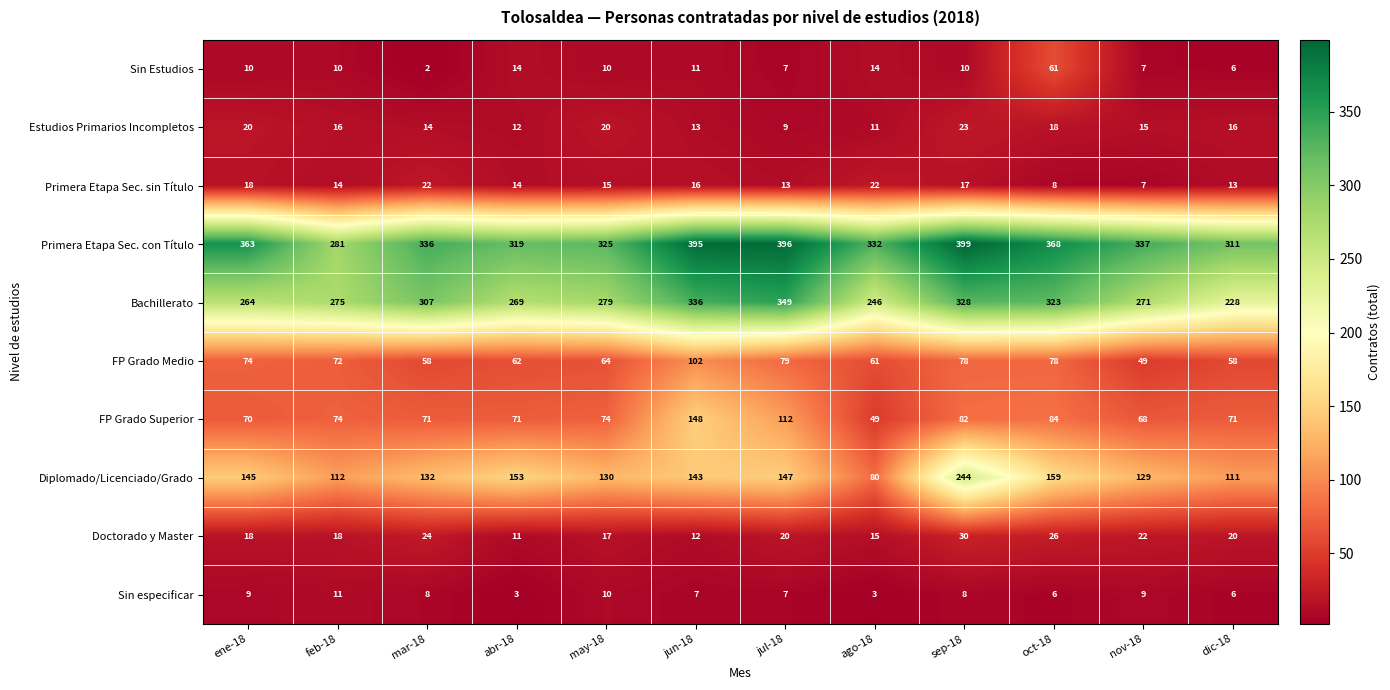

The Primera Etapa Sec. con Título series shows 154 at jun-18. True or false?

False